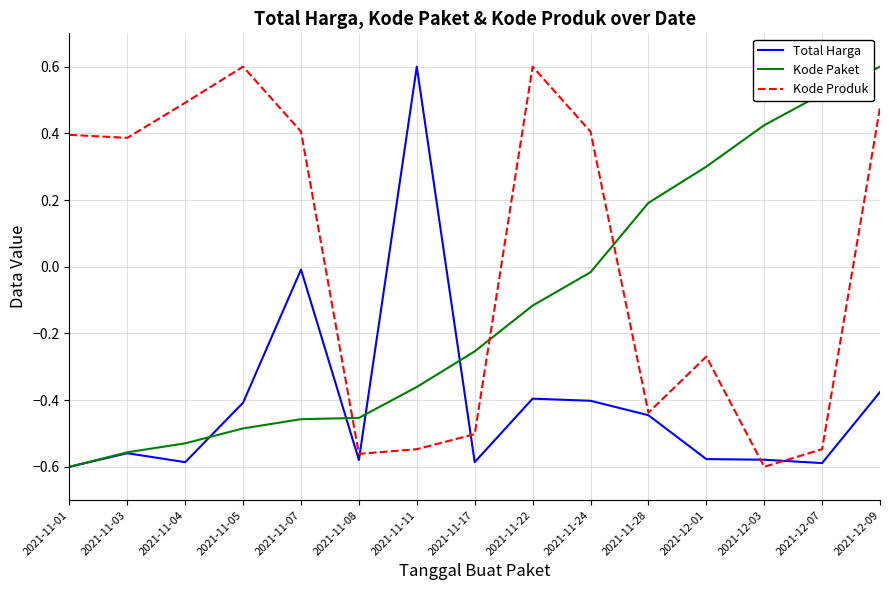

Is the value of Kode Produk at 2021-11-08 greater than the value of Total Harga at 2021-12-07?

Yes